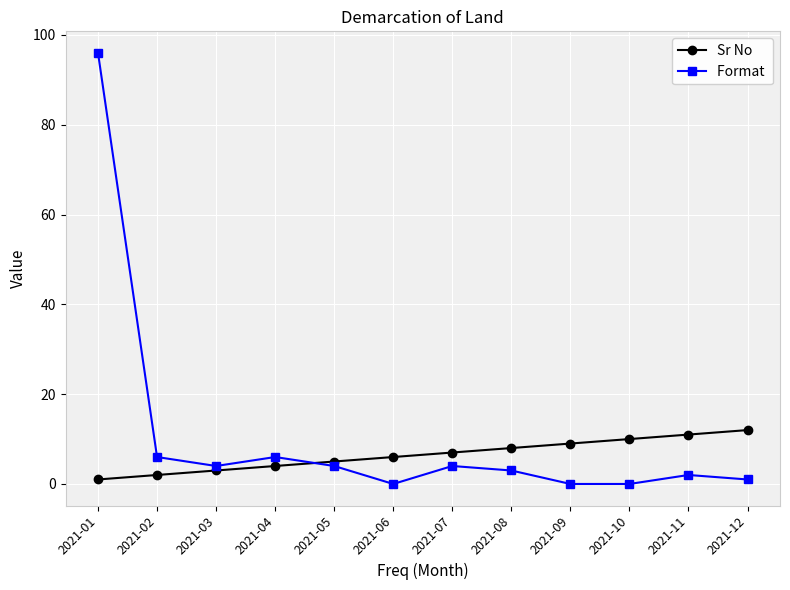

Count the number of data series in this chart.

2